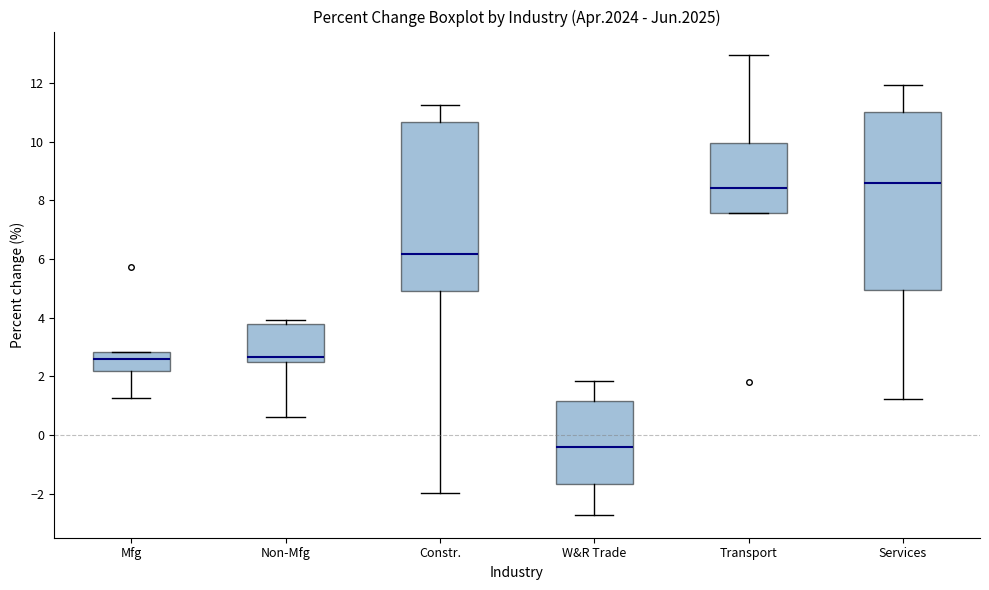

Where is the upper edge of the box for Mfg on the y-axis? The values are not printed on the chart, so give them approximately, as read against the axis.

2.8